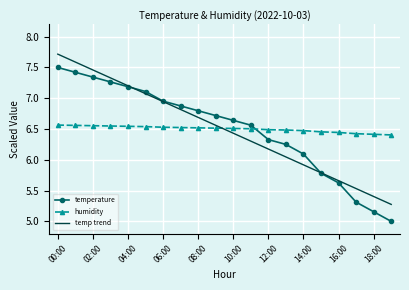

Which series has the largest range (max minus min)?

temperature